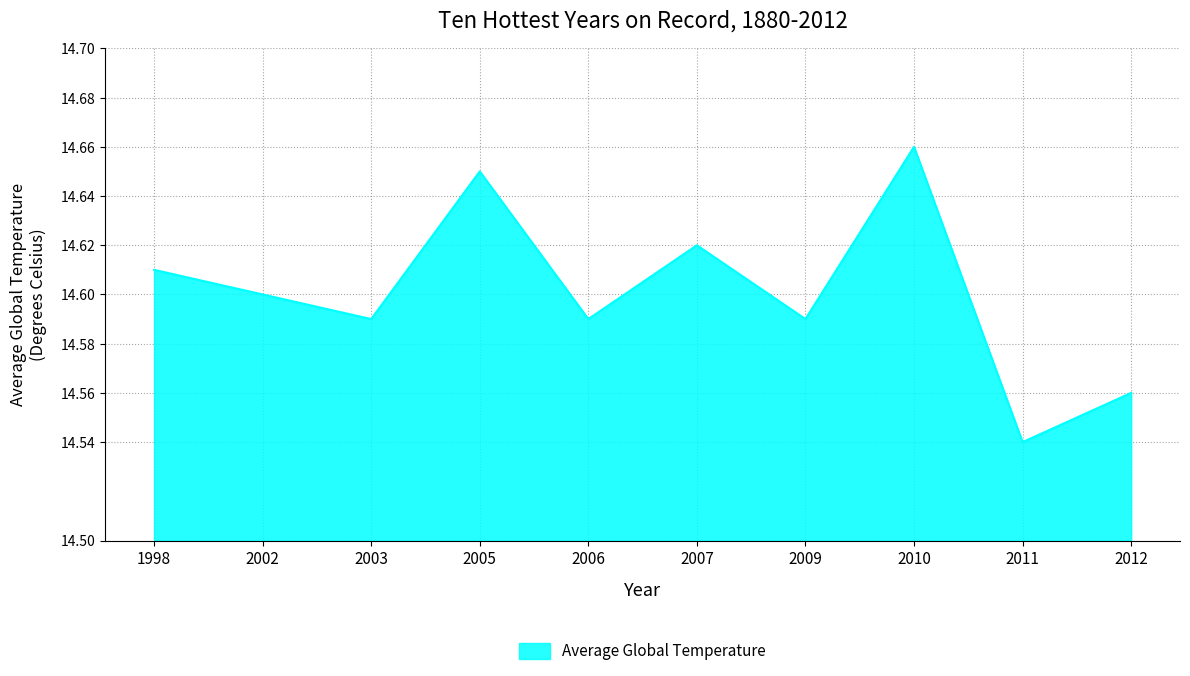

At which category does the chart reach its minimum across all series?

2011